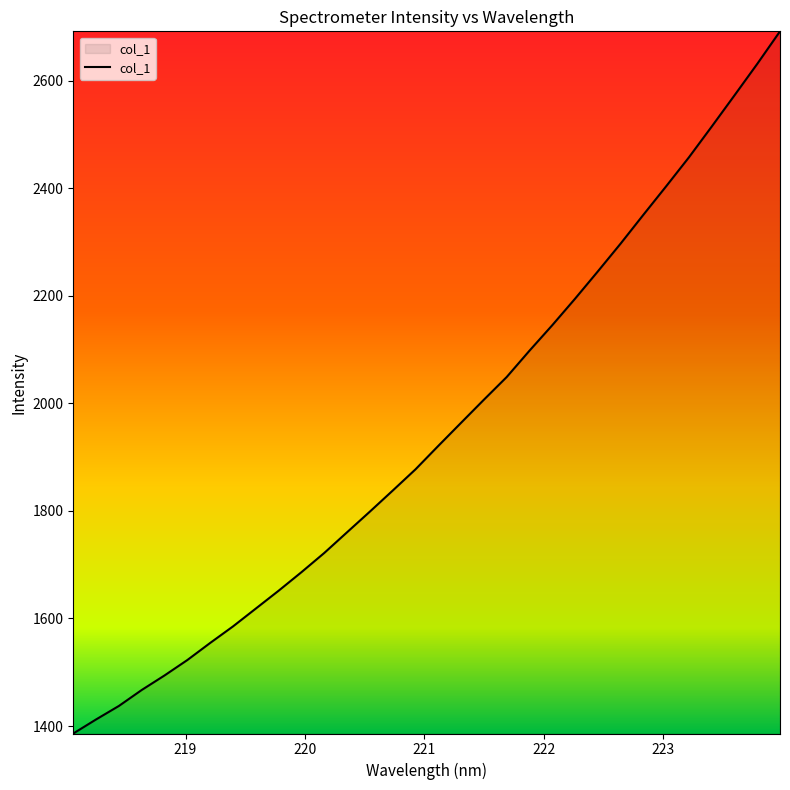

What is the minimum value shown in the chart?

1386.1